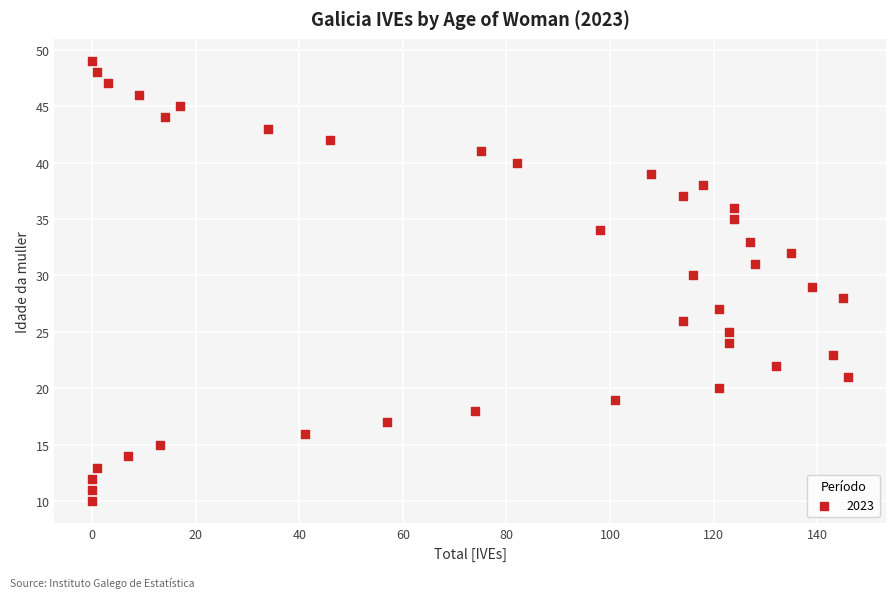

What is the range of Y values (max minus min)?

39